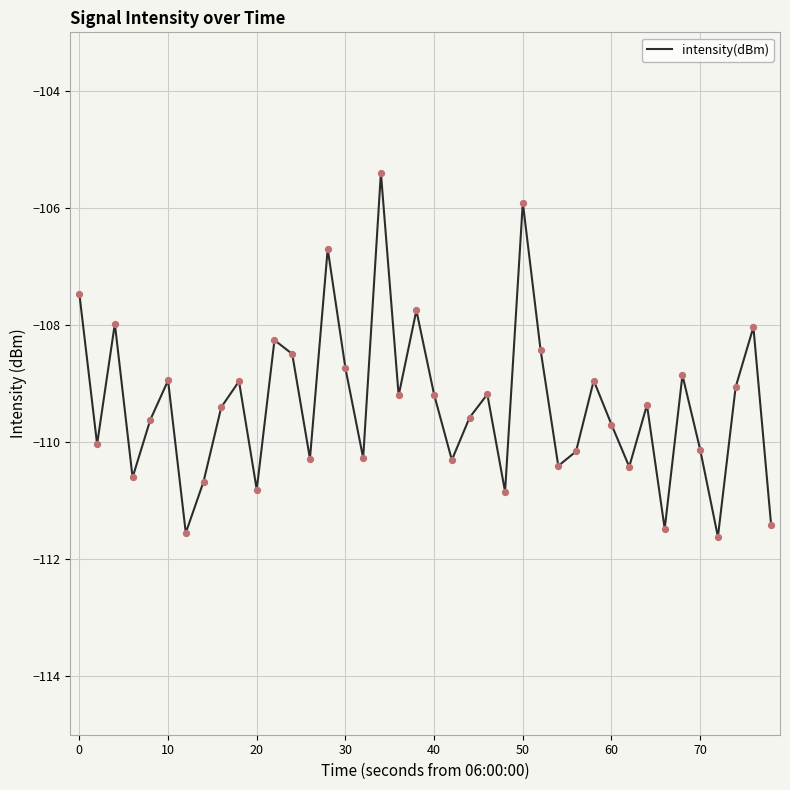

What is the smallest value displayed?

-111.6